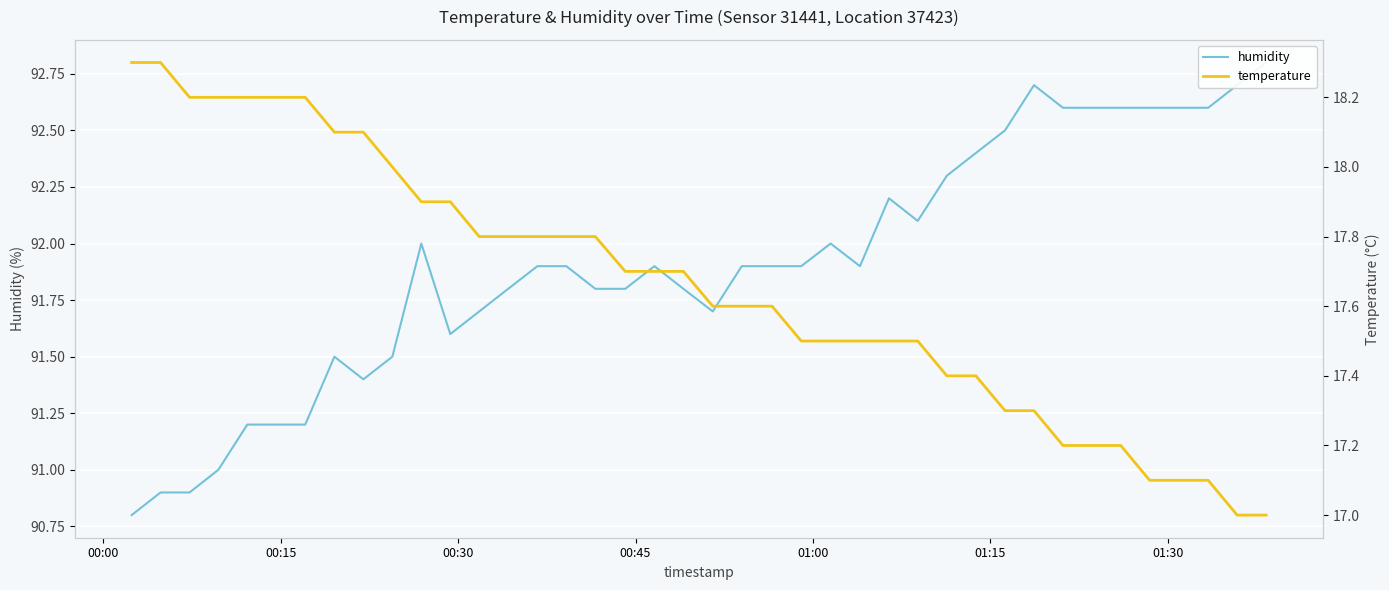

Which series has the largest range (max minus min)?

humidity